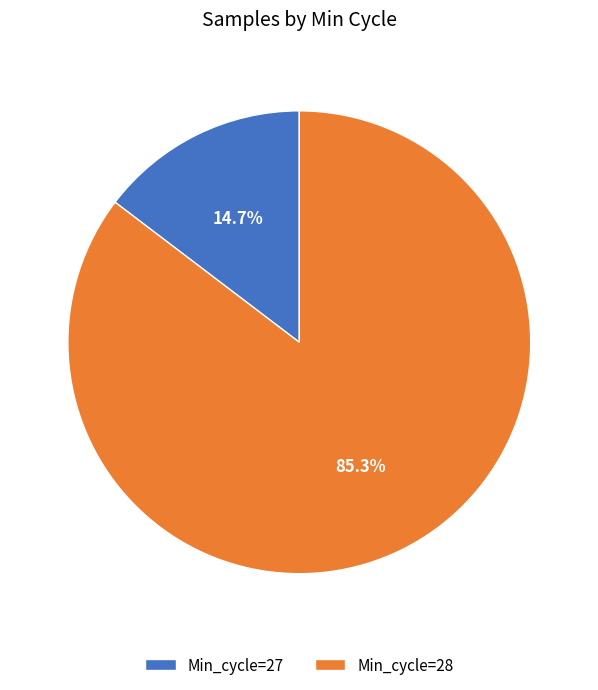

Rank the categories by value from lowest to highest.

Min_cycle=27, Min_cycle=28